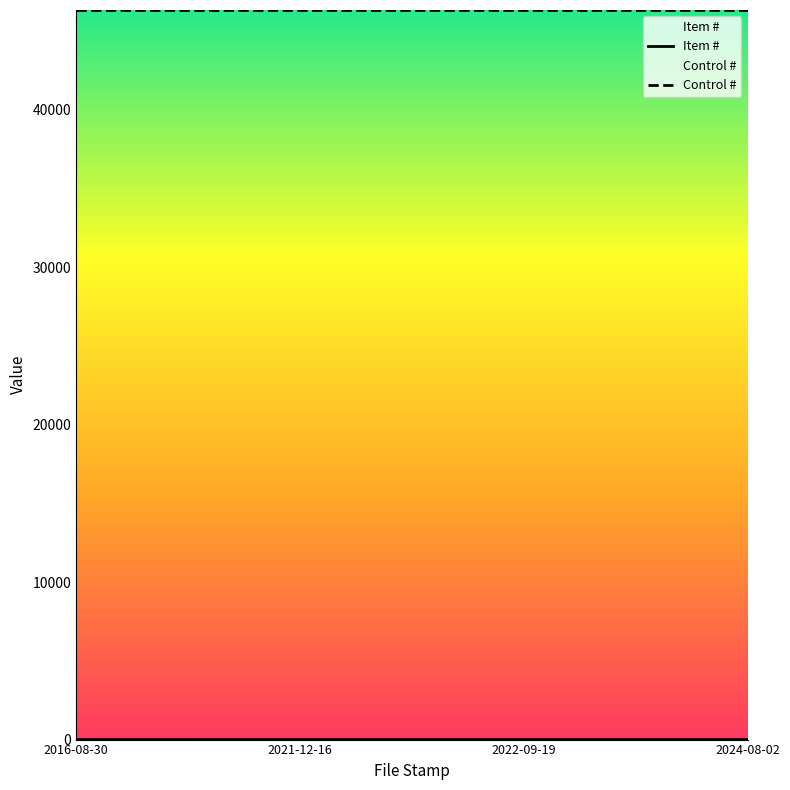

True or false: Item # and Control # cross at least once.

False